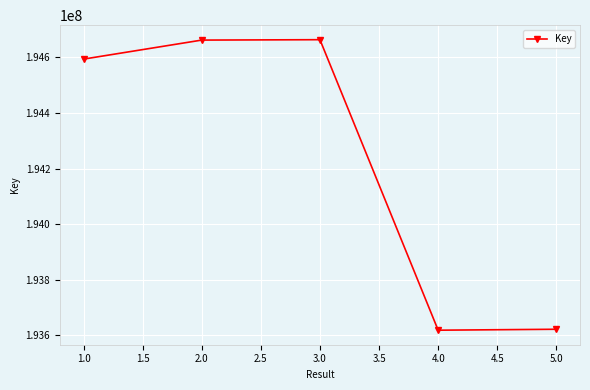

What is the label of the 5th point from the right?

1.0